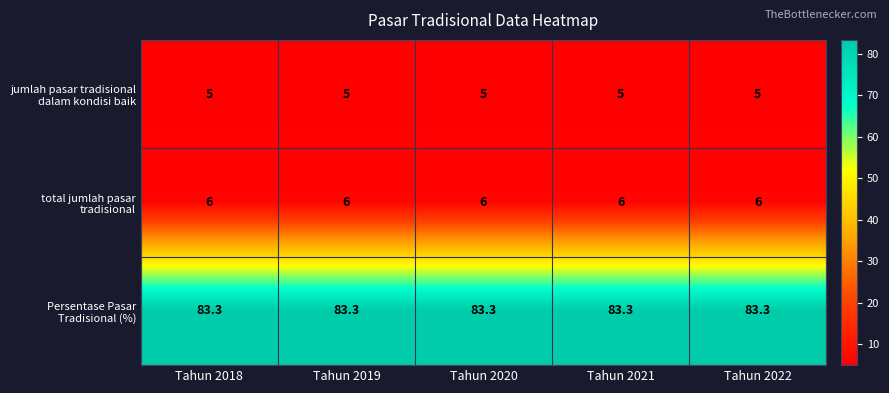

What is the total value across all series at Tahun 2022?

94.3